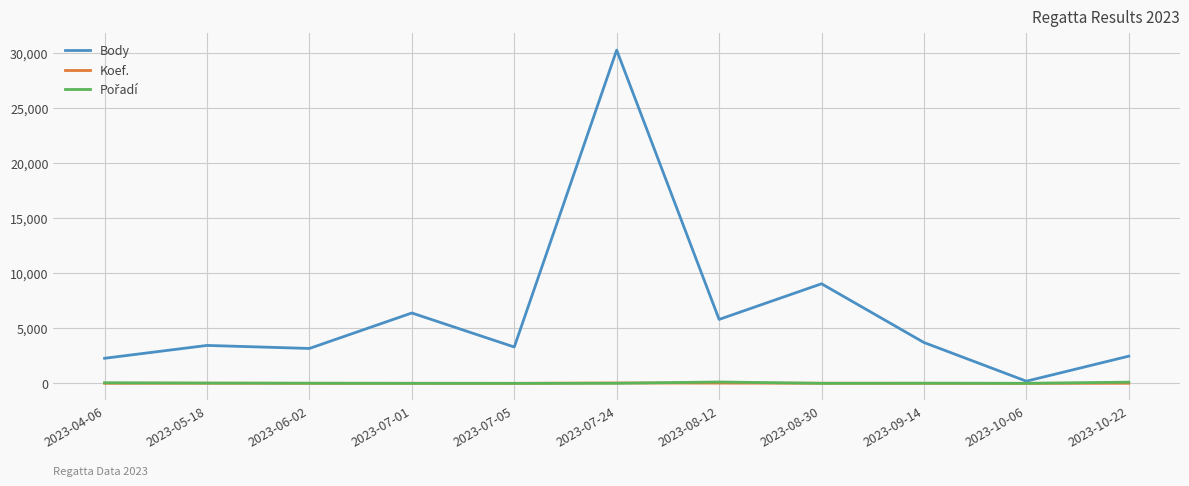

Which series has the widest spread of values?

Body